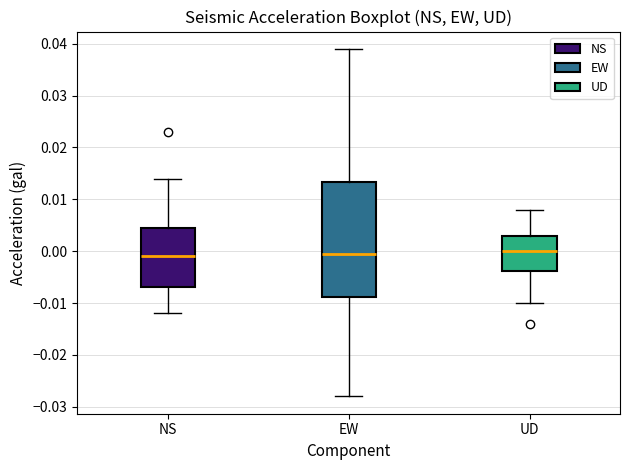

Reading left to right, transcribe this box plot: for each box, give where its median line is, the range the box spans, and where its two whiskers end, as read against the y-axis. The values are not printed on the chart, so give them approximately, as read against the axis.

NS: median -0.001, box -0.007 to 0.005, whiskers -0.012 to 0.014
EW: median 0.000, box -0.009 to 0.013, whiskers -0.028 to 0.039
UD: median 0.000, box -0.004 to 0.003, whiskers -0.010 to 0.008